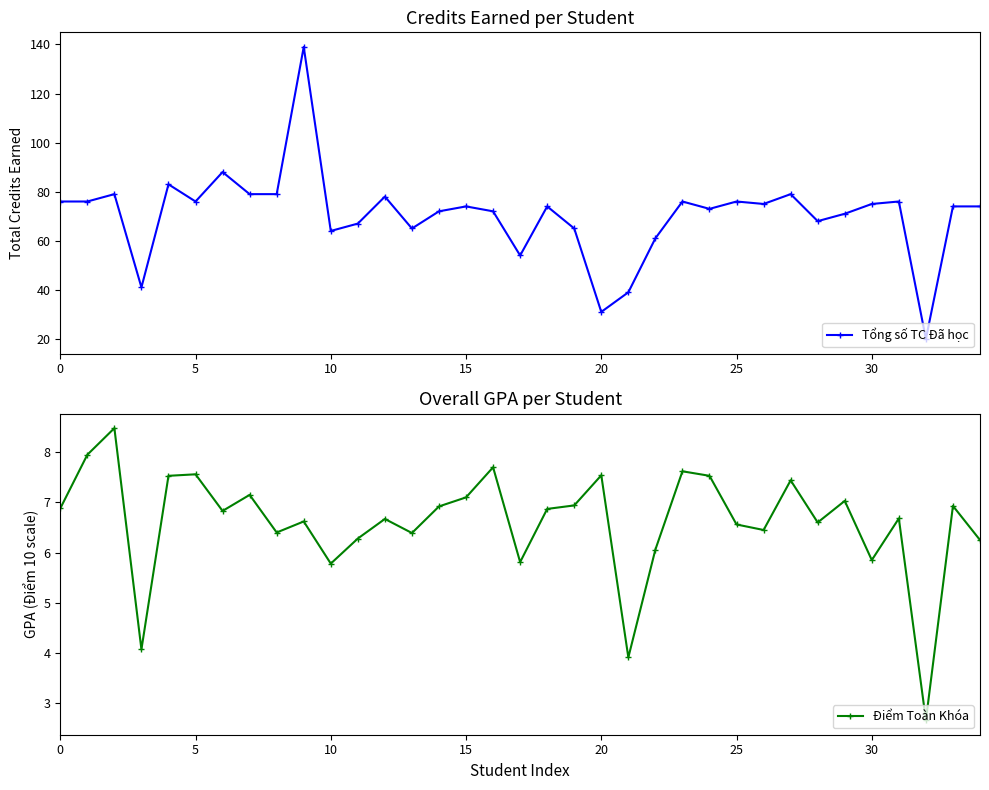

True or false: Tổng số TC Đã học has a value of 117 at 0.

False